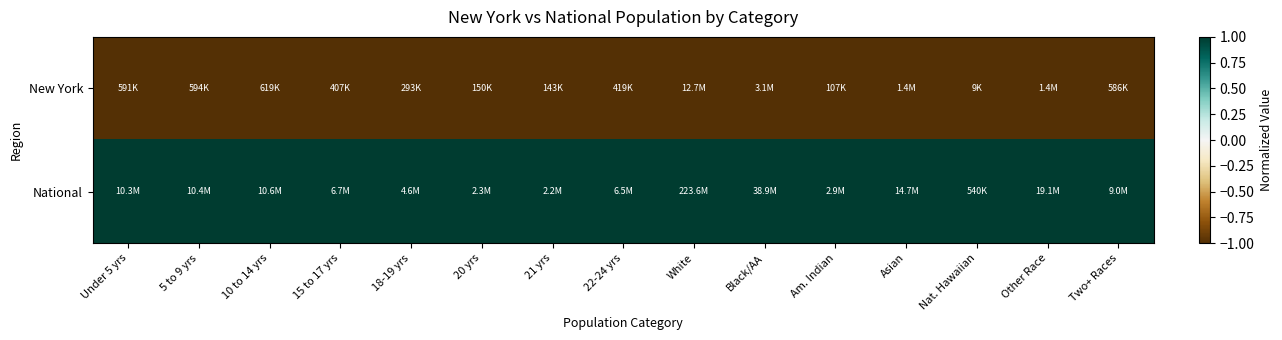

At how many categories does at least one series exceed 0?

15